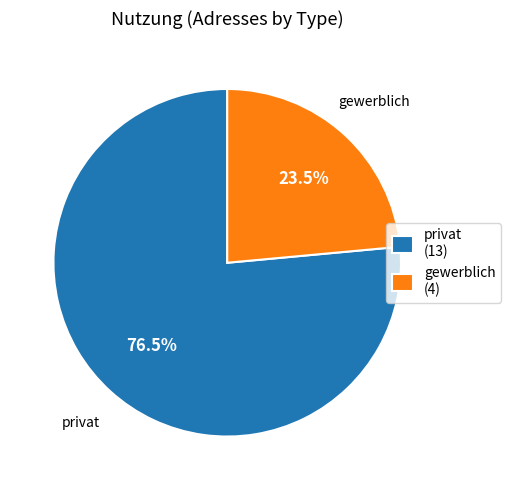

Count the number of slices in the pie.

2